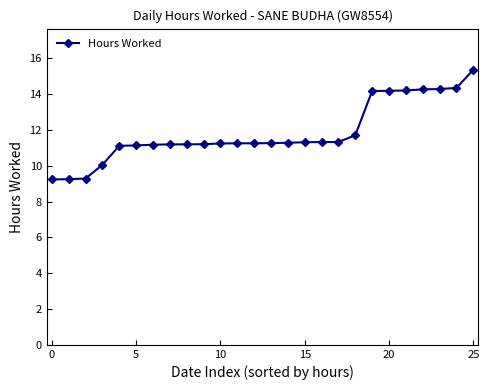

What is the average value?

11.8